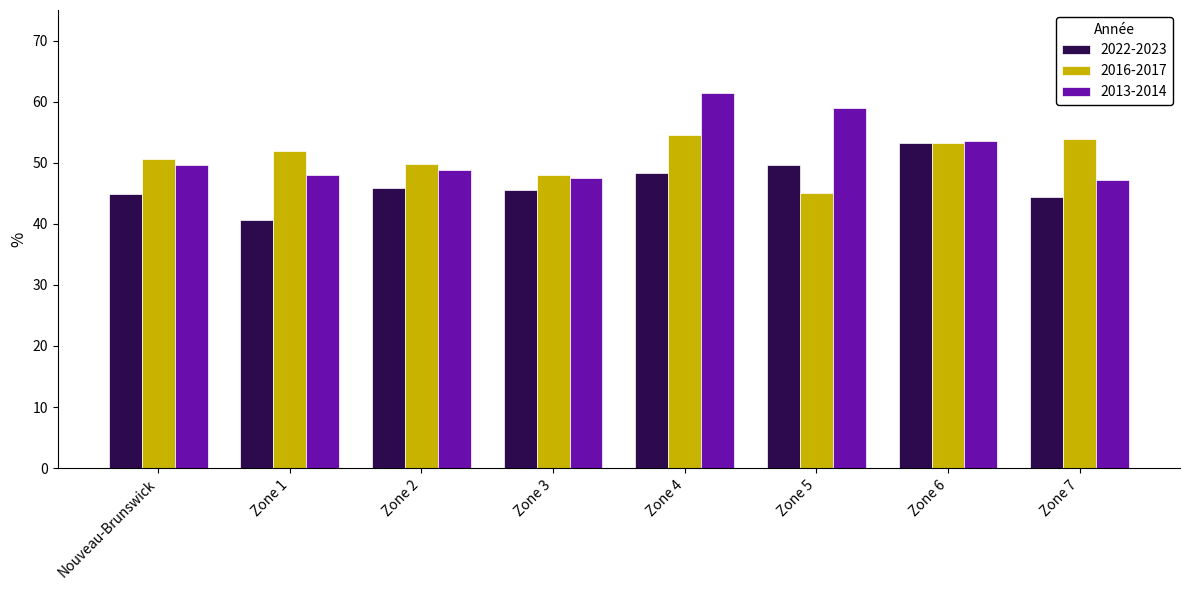

The value of 2022-2023 at Zone 2 is 73.5. True or false?

False